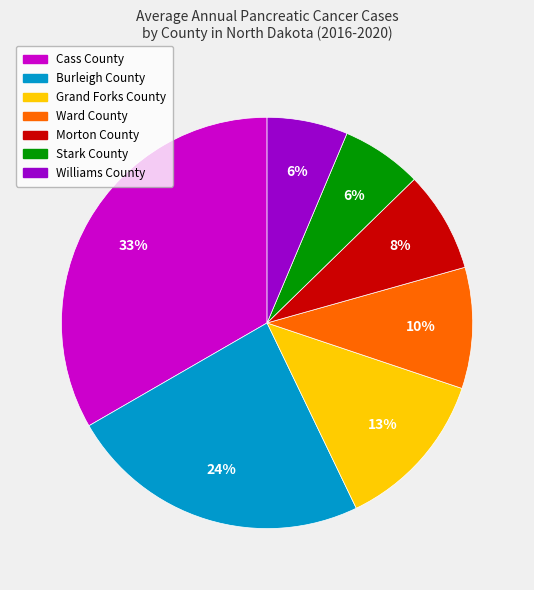

Is the sum of Burleigh County and Cass County greater than half?

Yes